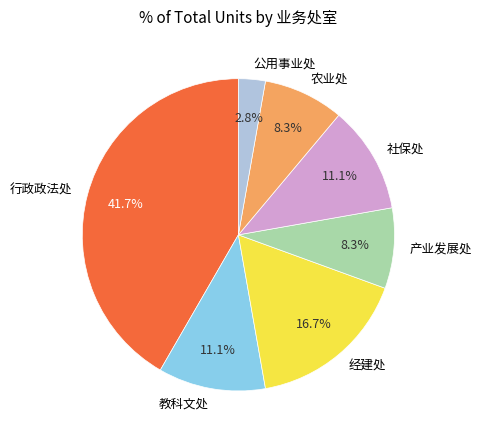

Is 农业处 the majority of the pie?

No